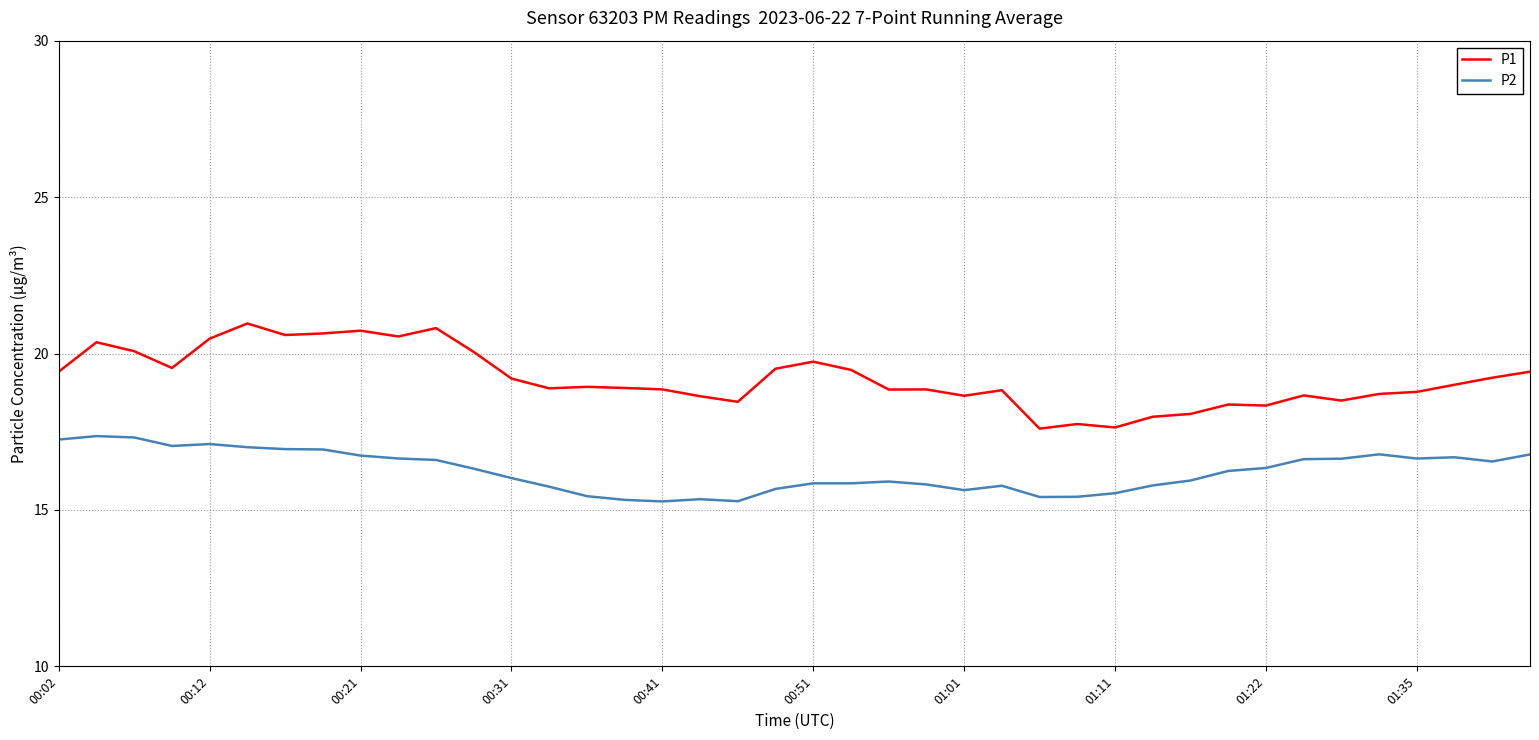

What is the maximum value for P2?

17.4